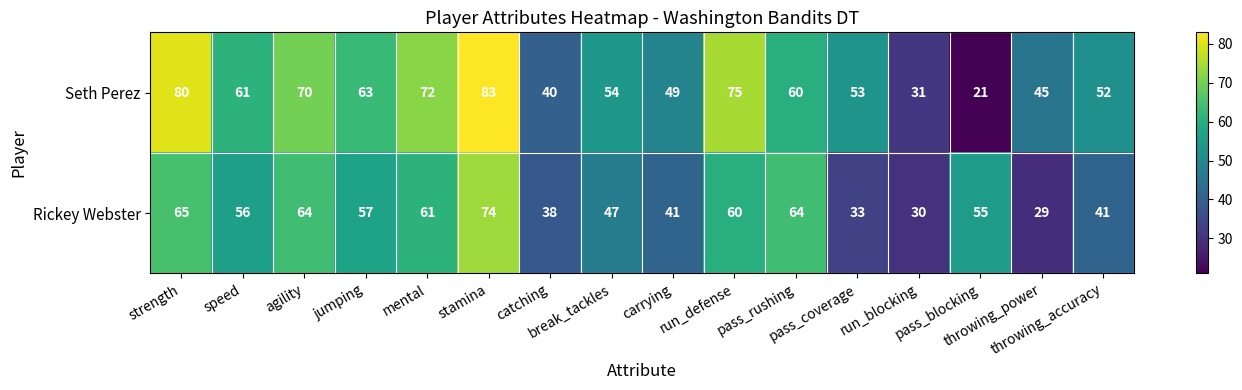

Which category has the lowest value across all series?

pass_blocking